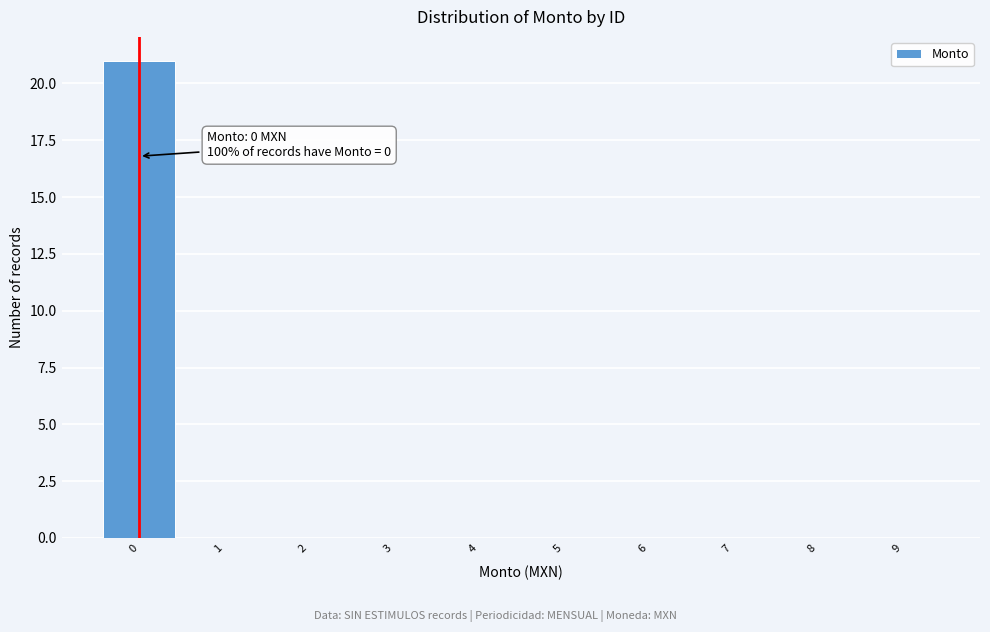

Which range on the x-axis has the tallest bar?

-0.5 to 0.5